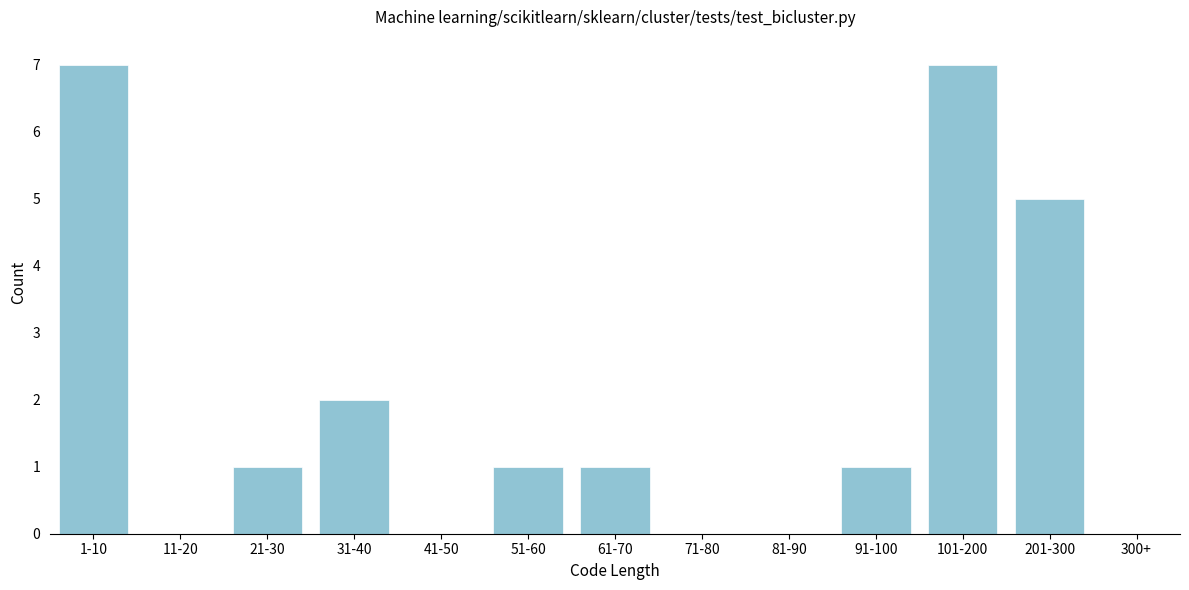

Reading left to right, what are all the values shown in this chart?

1-10=7	11-20=0	21-30=1	31-40=2	41-50=0	51-60=1	61-70=1	71-80=0	81-90=0	91-100=1	101-200=7	201-300=5	300+=0